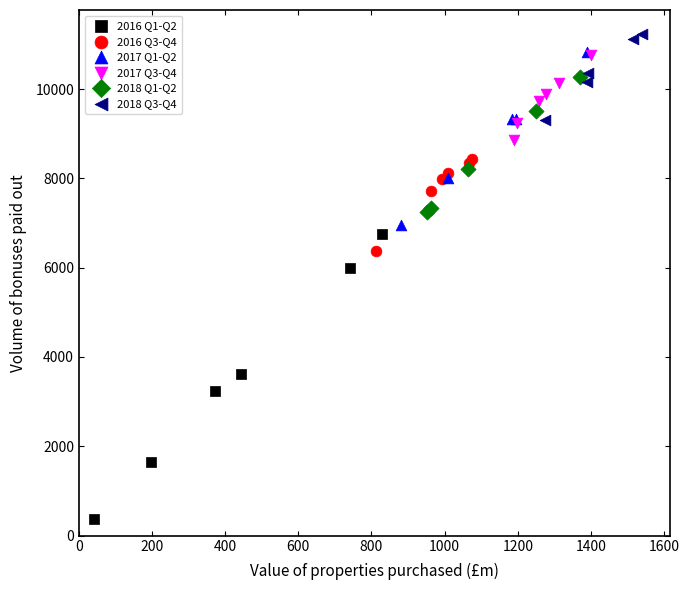

Which series has the widest spread of Y values?

2016 Q1-Q2